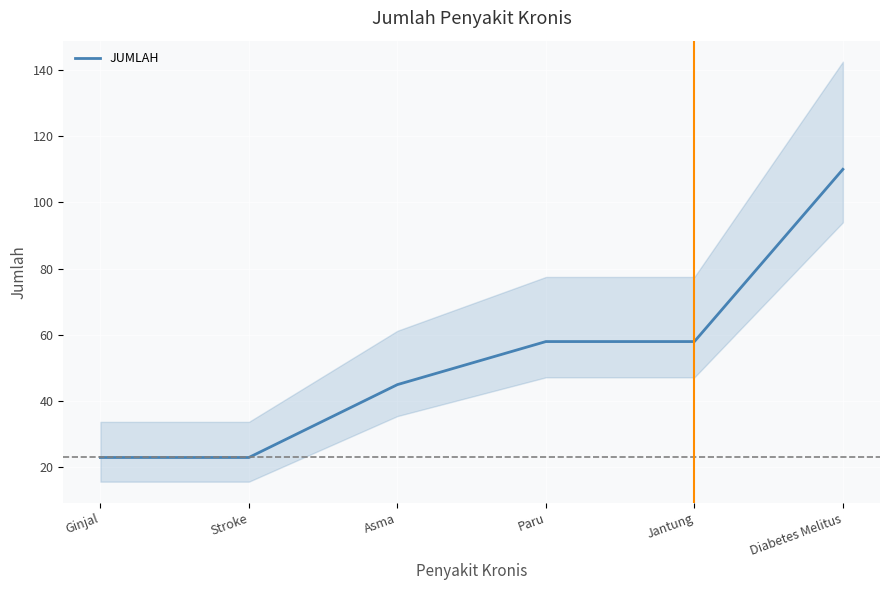

What is the smallest value displayed?

23